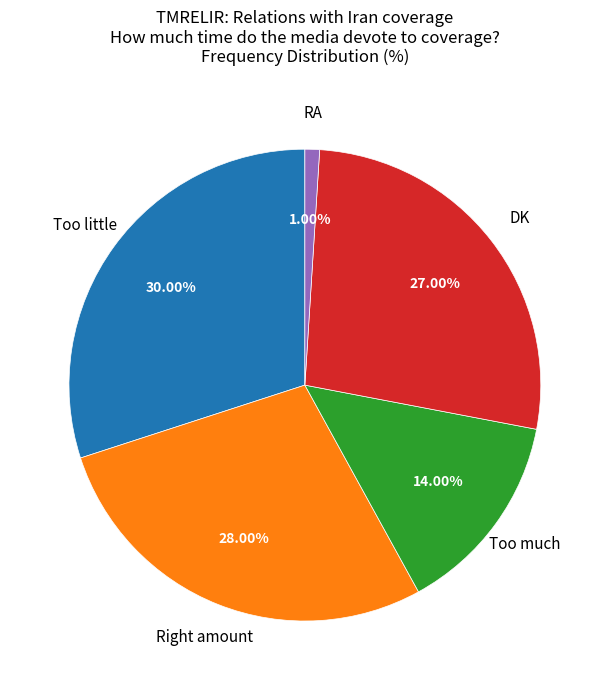

Is there a majority slice in this chart?

No